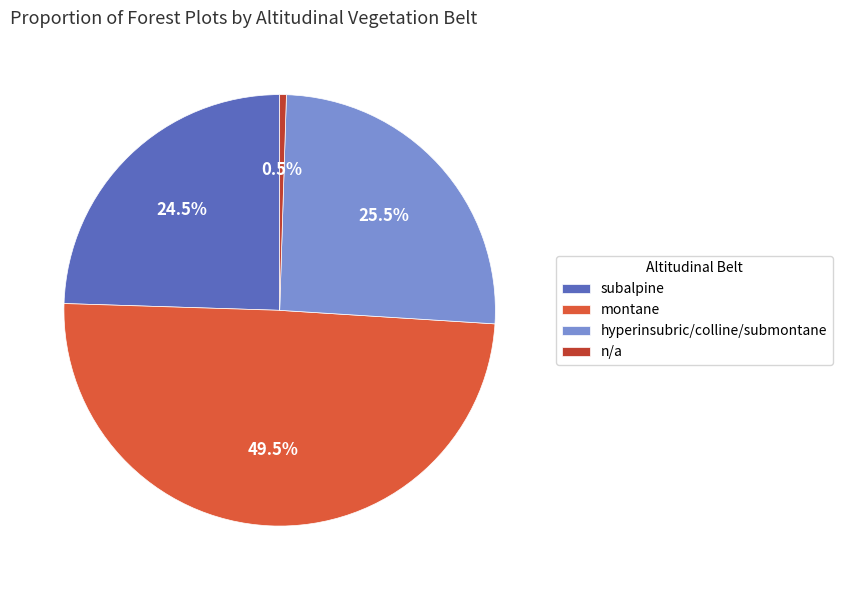

How much of the chart is everything except hyperinsubric/colline/submontane?

74.5%